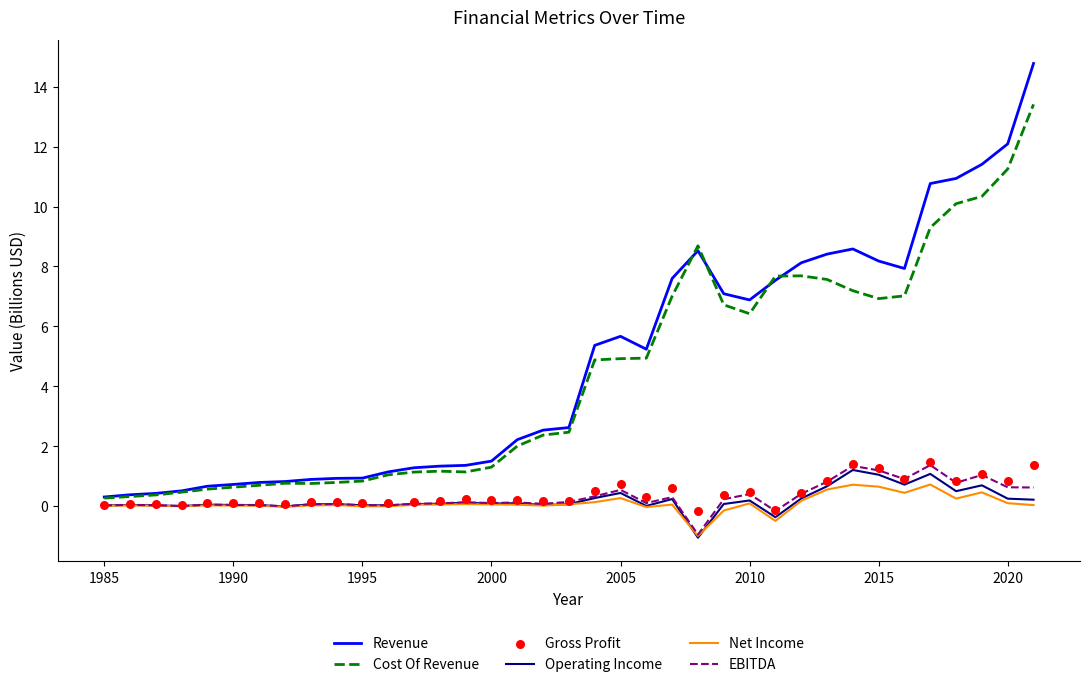

What is the minimum value for Operating Income?

-1.1